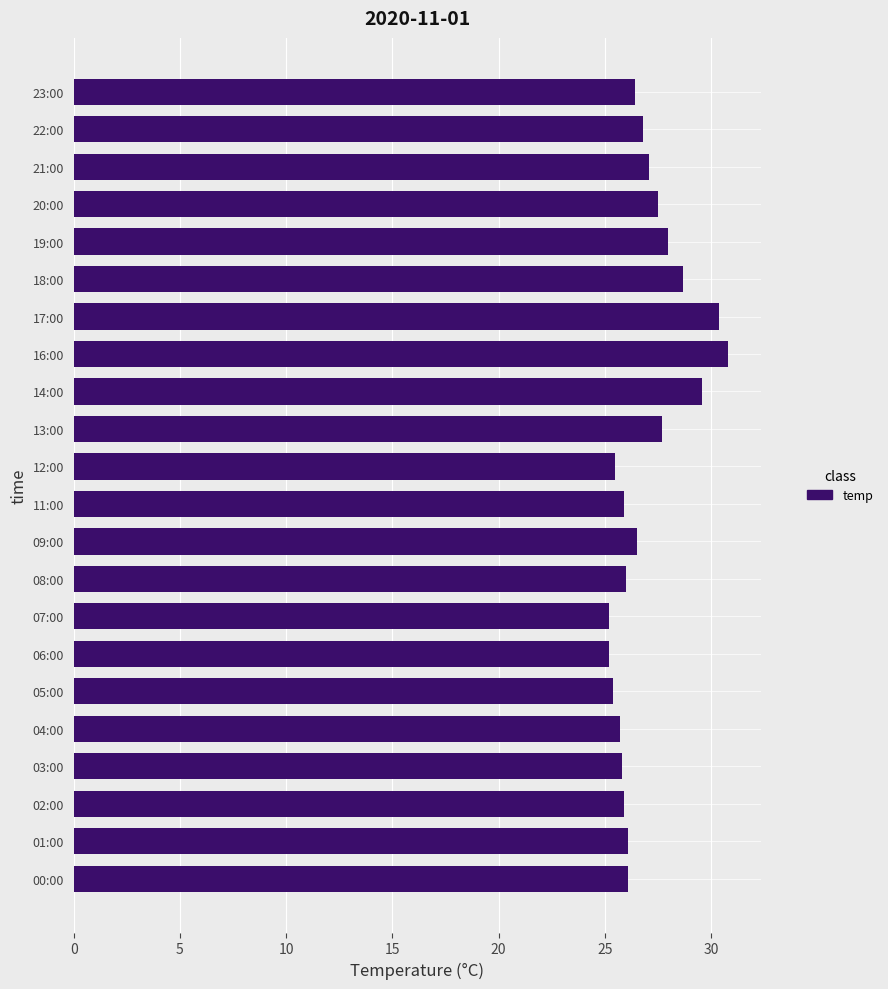

Does the chart contain stacked bars?

No